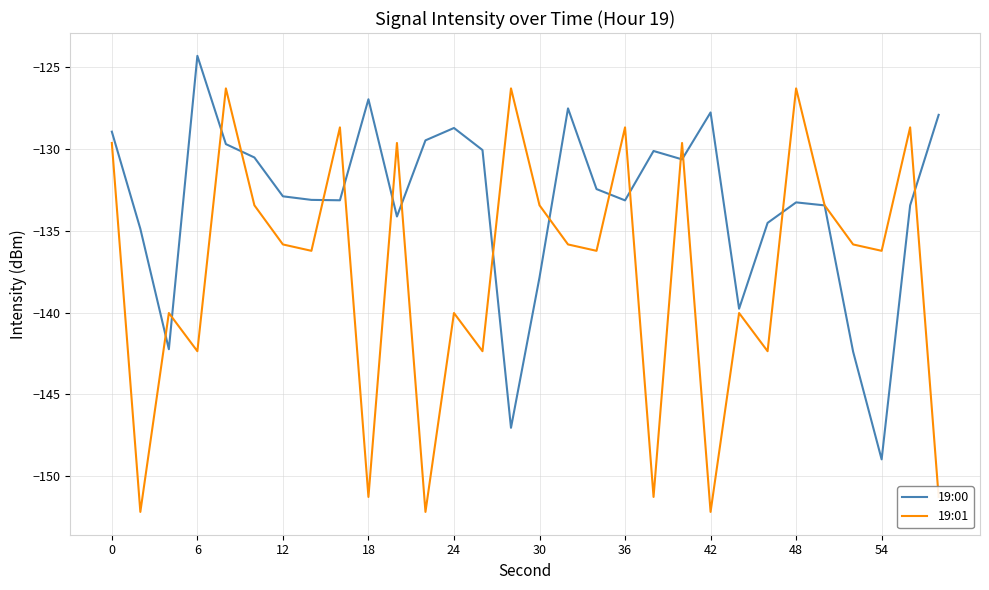

Which series has the largest total across all categories?

19:00